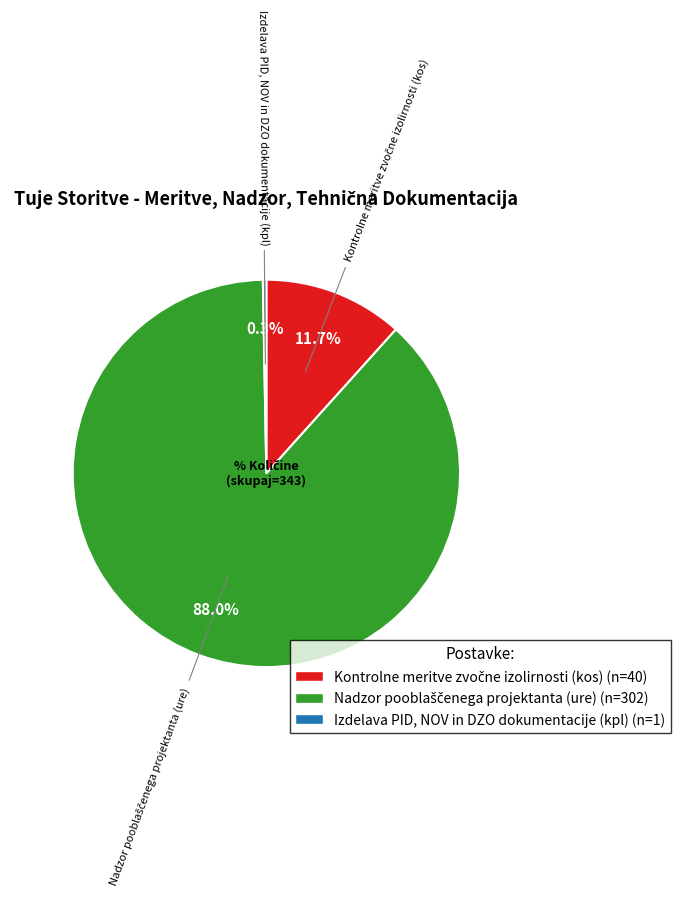

Does any single category account for the majority?

Yes